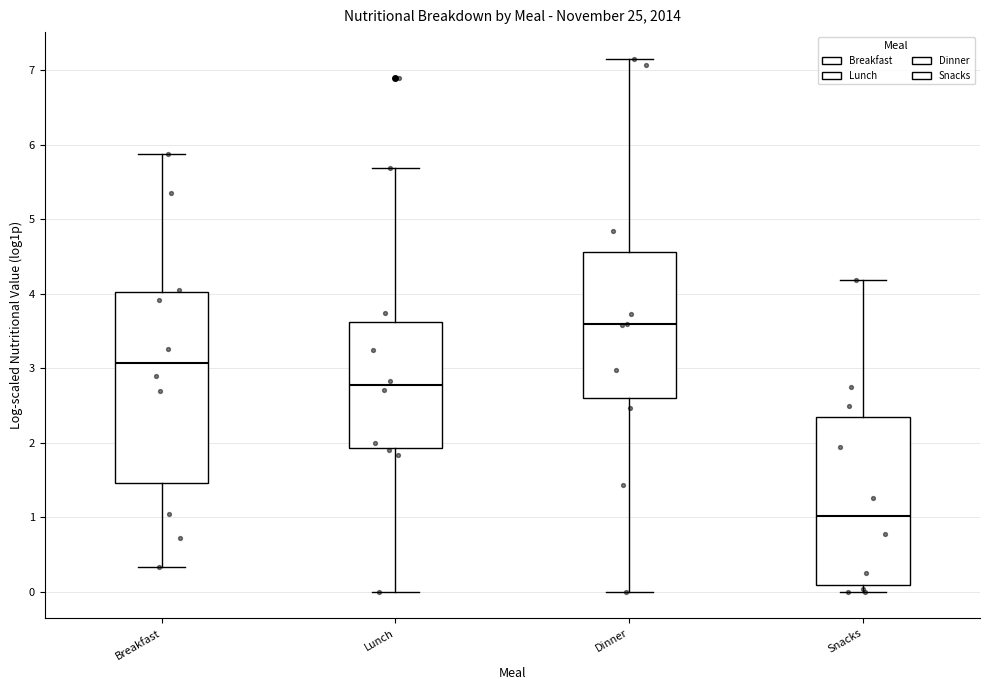

Reading left to right, transcribe this box plot: for each box, give where its median line is, the range the box spans, and where its two whiskers end, as read against the y-axis. The values are not printed on the chart, so give them approximately, as read against the axis.

Breakfast: median 3.1, box 1.5 to 4.0, whiskers 0.3 to 5.9
Lunch: median 2.8, box 1.9 to 3.6, whiskers 0.0 to 5.7
Dinner: median 3.6, box 2.6 to 4.6, whiskers 0.0 to 7.2
Snacks: median 1.0, box 0.1 to 2.4, whiskers 0.0 to 4.2